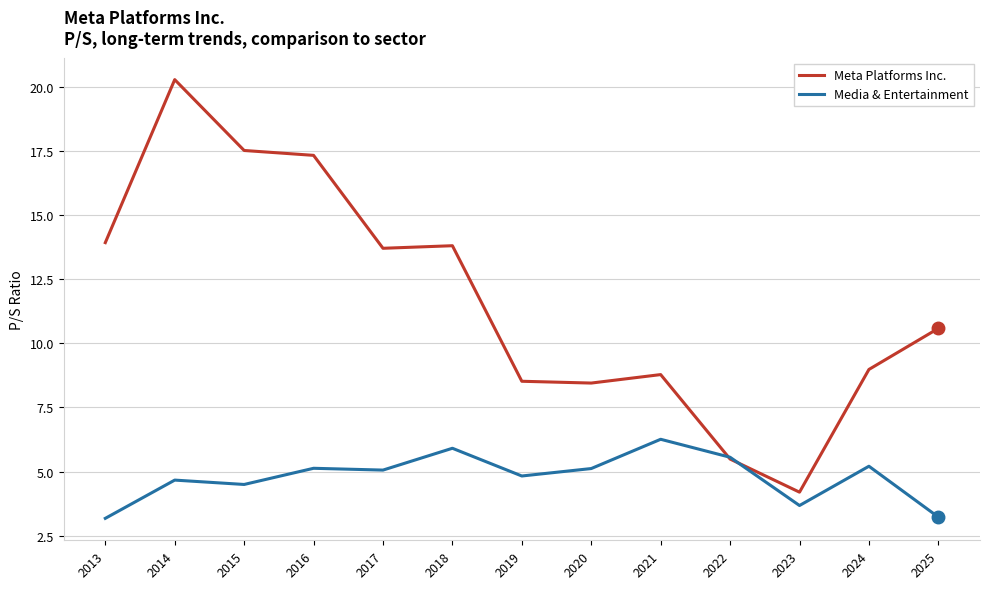

Is the value of Media & Entertainment at 2020 greater than the value of Meta Platforms Inc. at 2023?

Yes